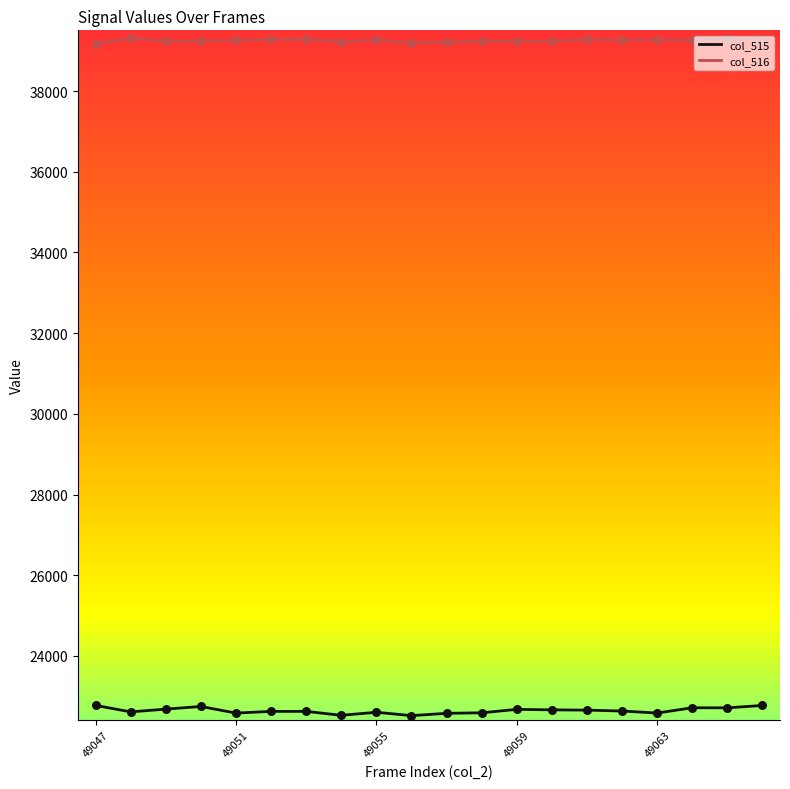

Which series has the largest total across all categories?

col_516